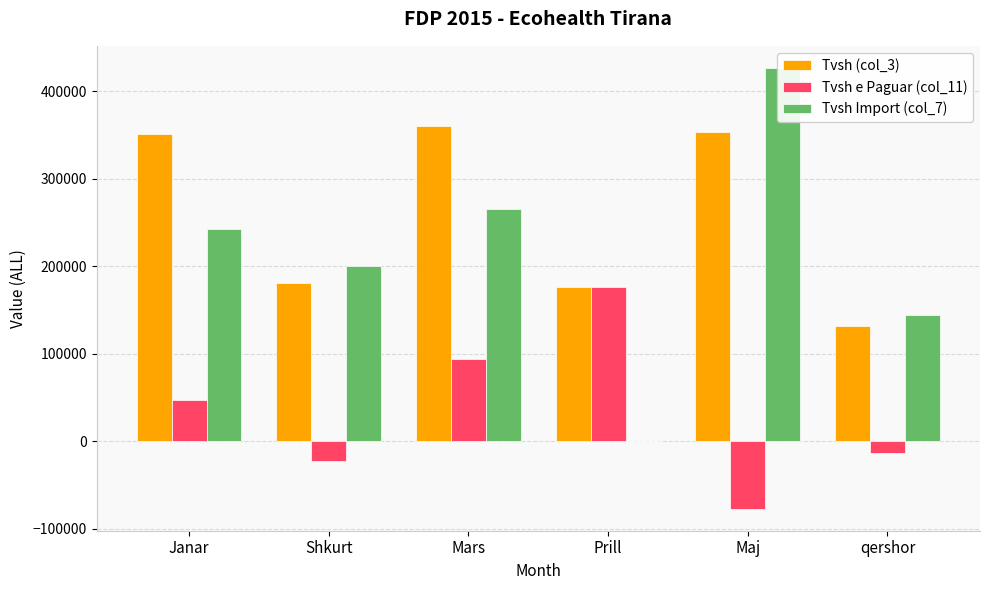

Does the chart contain stacked bars?

No